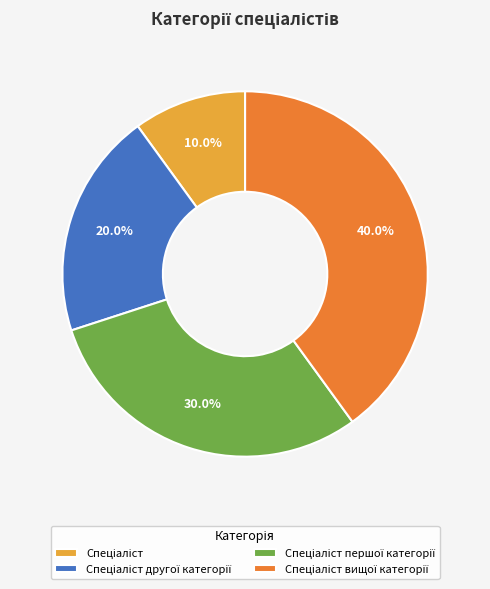

Is there any slice that represents more than half of the pie?

No